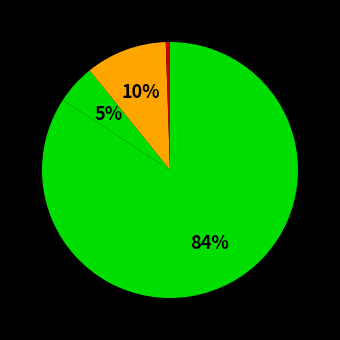

How many slices are in this pie chart?

4